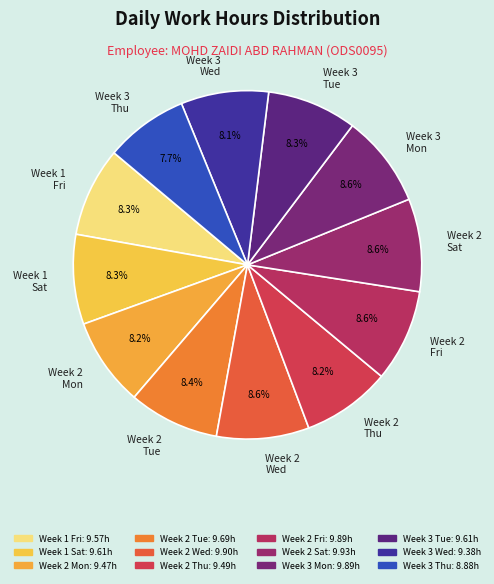

What percentage is NOT represented by Week 1 Sat?

91.7%